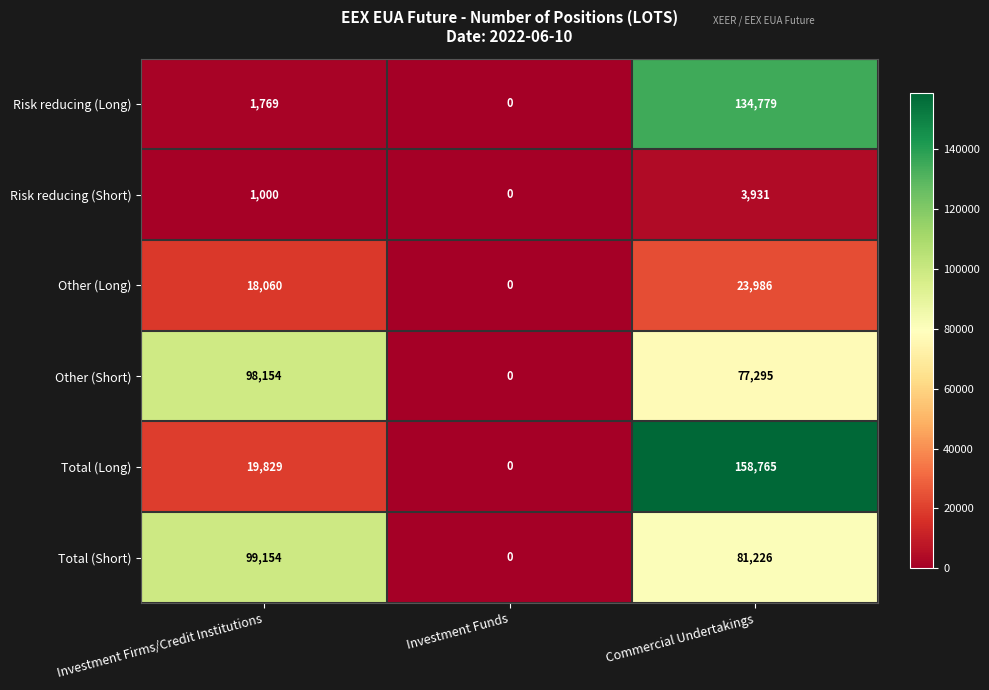

What is the sum of the Other (Long) values at Commercial Undertakings and Investment Funds?

23986